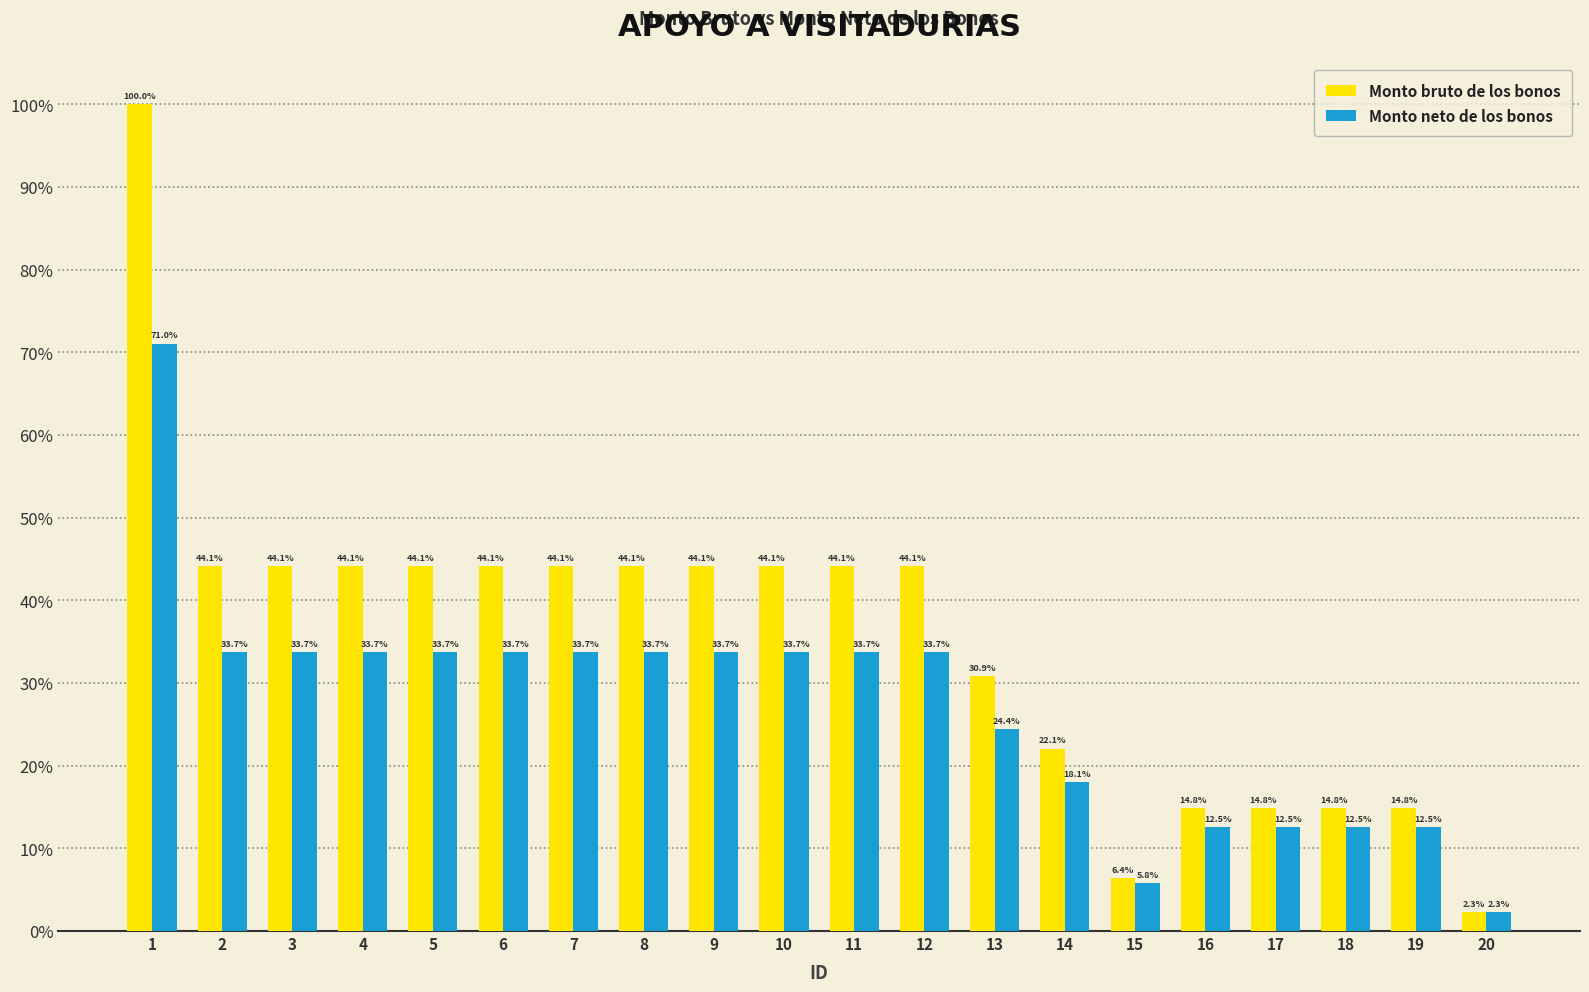

What are all the series names shown in the legend?

Monto bruto de los bonos, Monto neto de los bonos